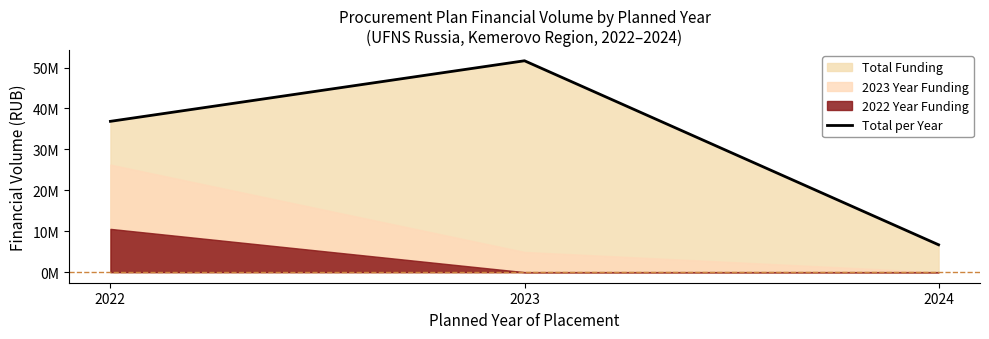

Reading left to right, list all the values displayed in this chart.

36851657.6	51650129.4	6686122.4